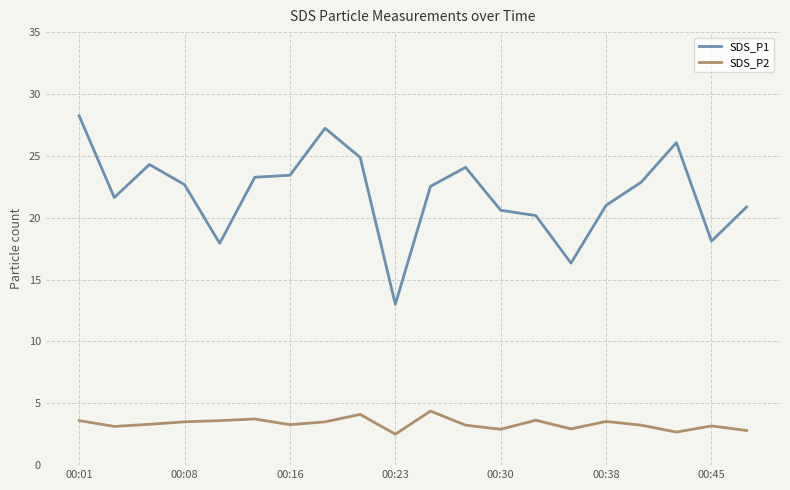

What is the difference between the maximum and minimum values in the SDS_P2 series?

1.9